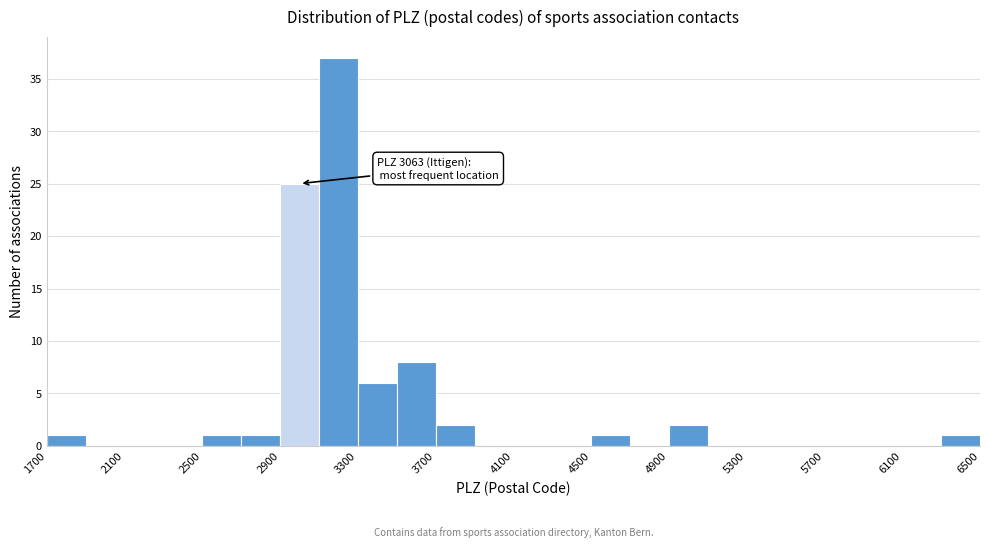

Which range on the x-axis has the tallest bar?

3100 to 3300